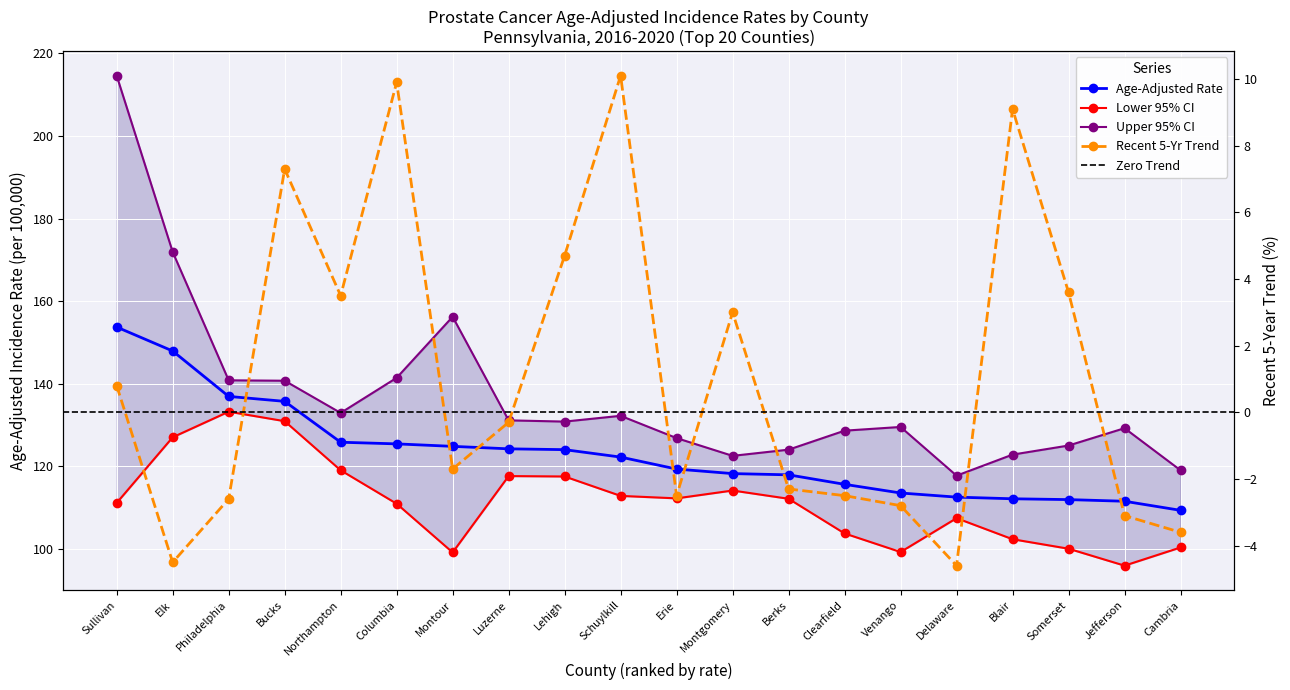

How many data points in Upper 95% CI are less than 130?

10